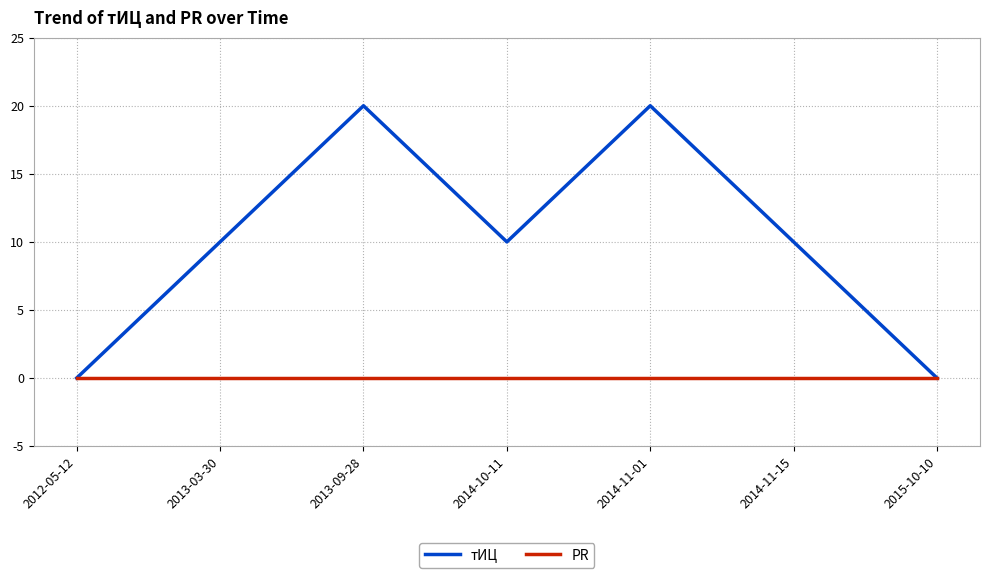

What is the maximum value for тИЦ?

20